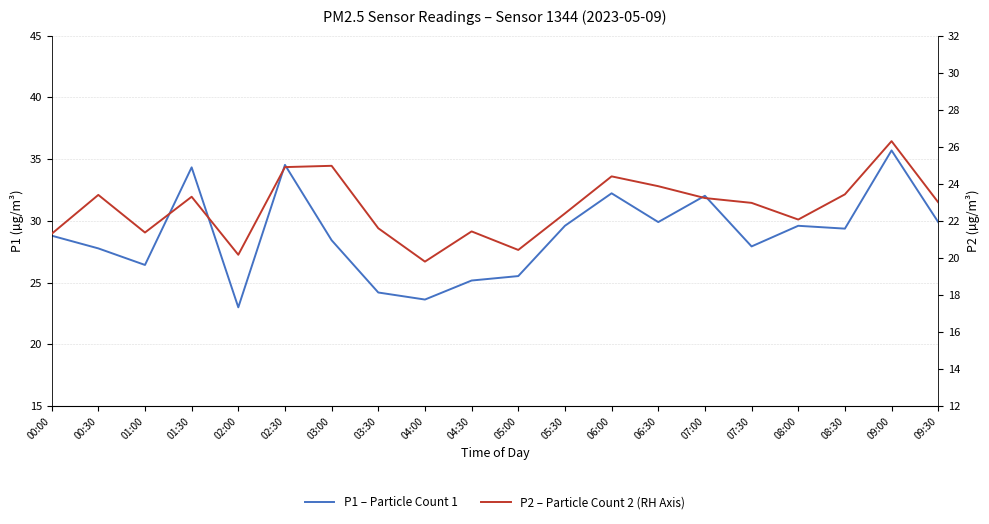

At which category does P1 (Left Axis) reach its first local valley?

01:00